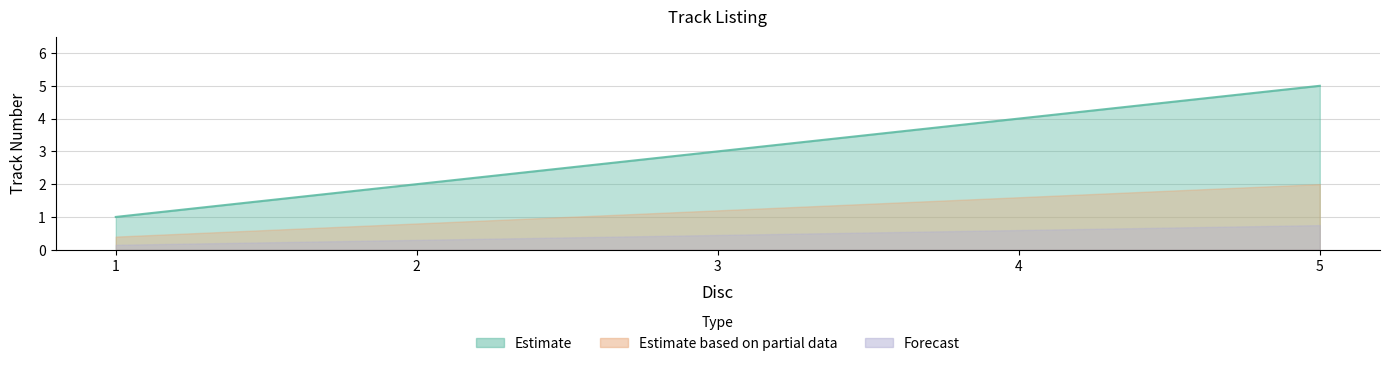

Approximately how many times larger is the value at 2 compared to 4?

0.5